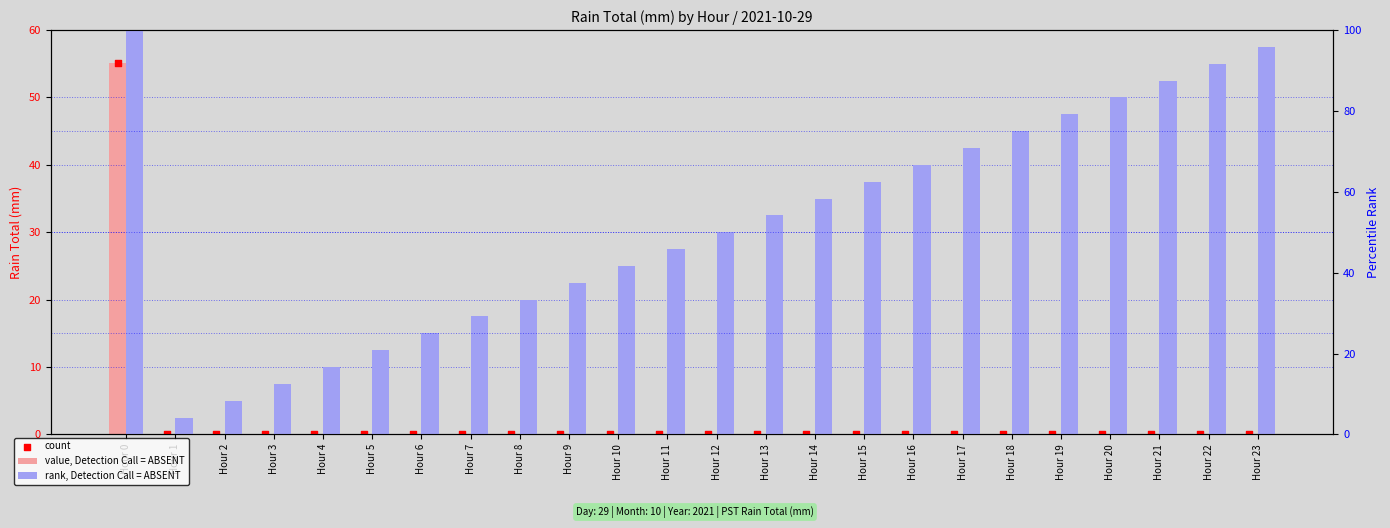

What is the total value across all series at Hour 7?

29.2